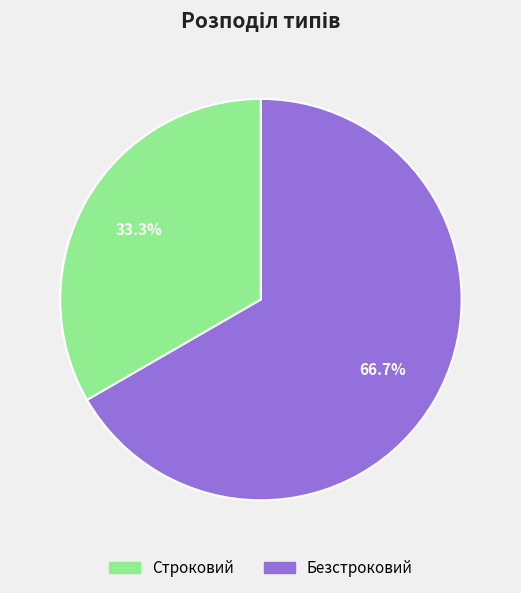

Rank the categories by value from highest to lowest.

Безстроковий, Строковий